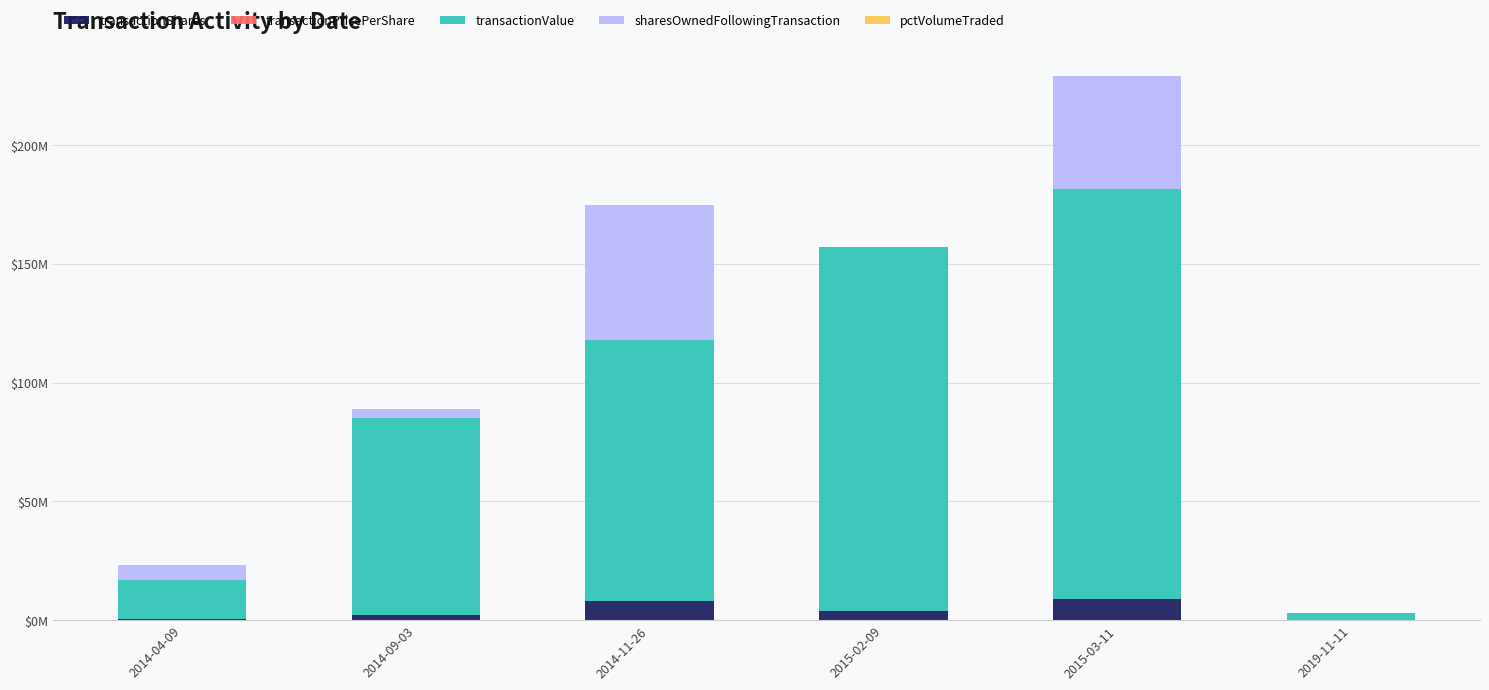

The transactionValue series shows 153.0 at 2015-02-09. True or false?

True